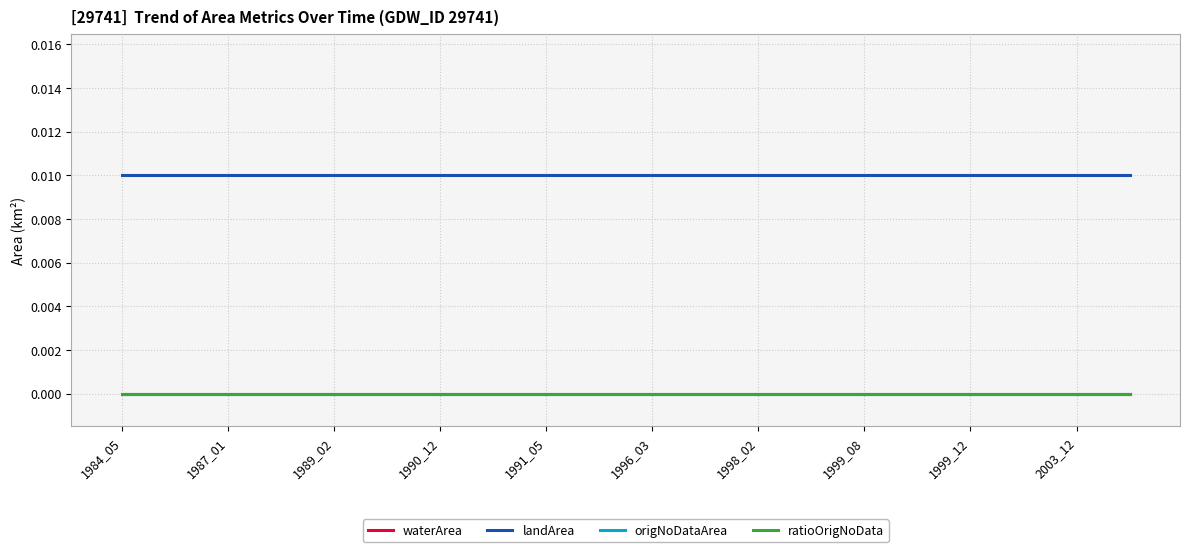

Does the chart display data point markers on the line(s)?

No